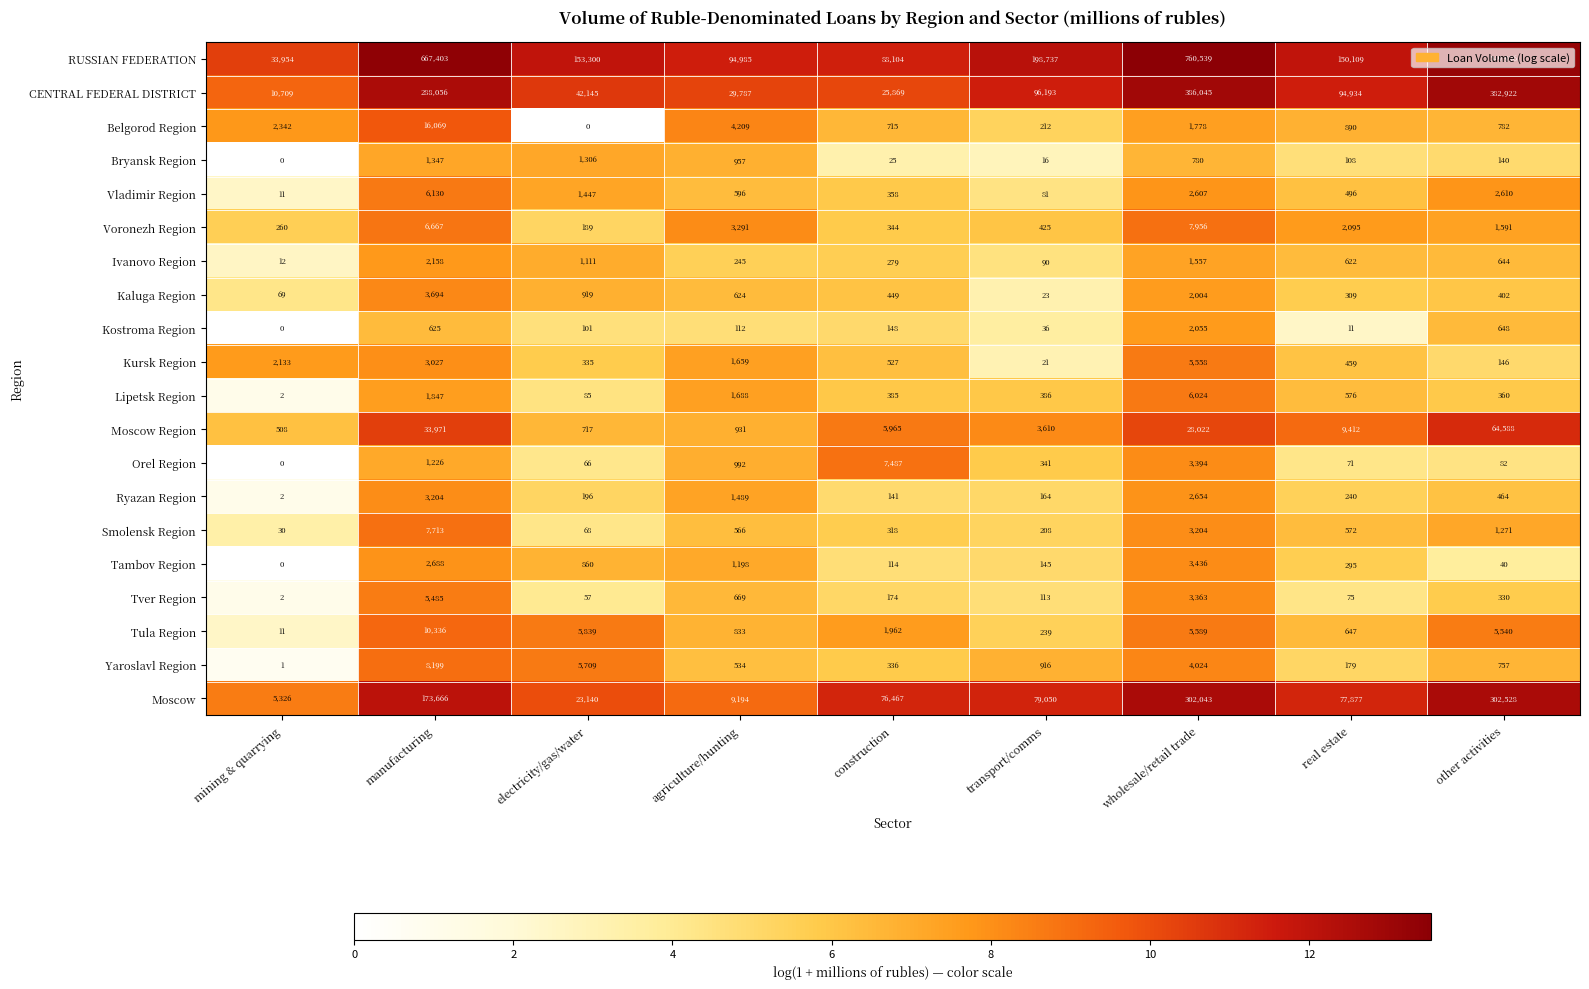

List the series in order of their peak value, highest first.

RUSSIAN FEDERATION, CENTRAL FEDERAL DISTRICT, Moscow, Moscow Region, Belgorod Region, Tula Region, Yaroslavl Region, Voronezh Region, Smolensk Region, Orel Region, Vladimir Region, Lipetsk Region, Kursk Region, Tver Region, Kaluga Region, Tambov Region, Ryazan Region, Ivanovo Region, Kostroma Region, Bryansk Region